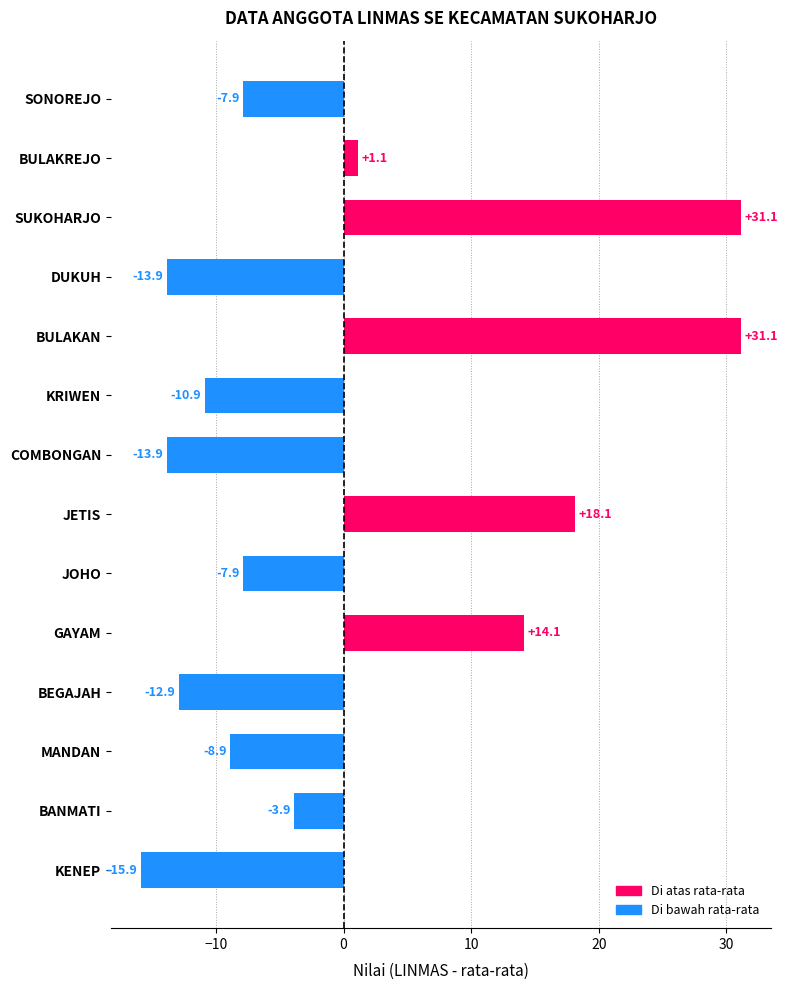

What is the minimum value shown in the chart?

-15.9